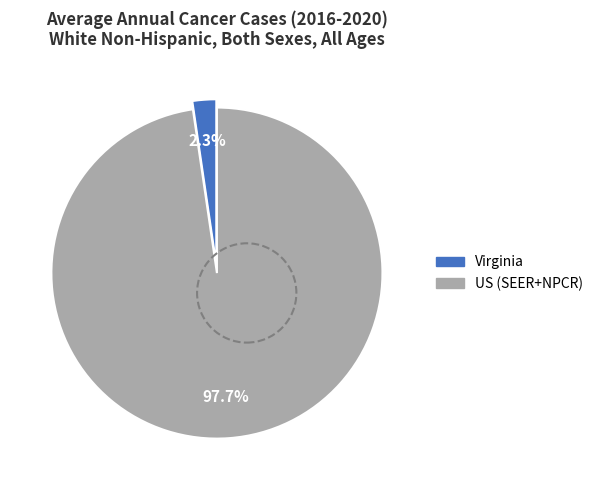

What percentage is the Virginia slice, to the nearest percent?

2%